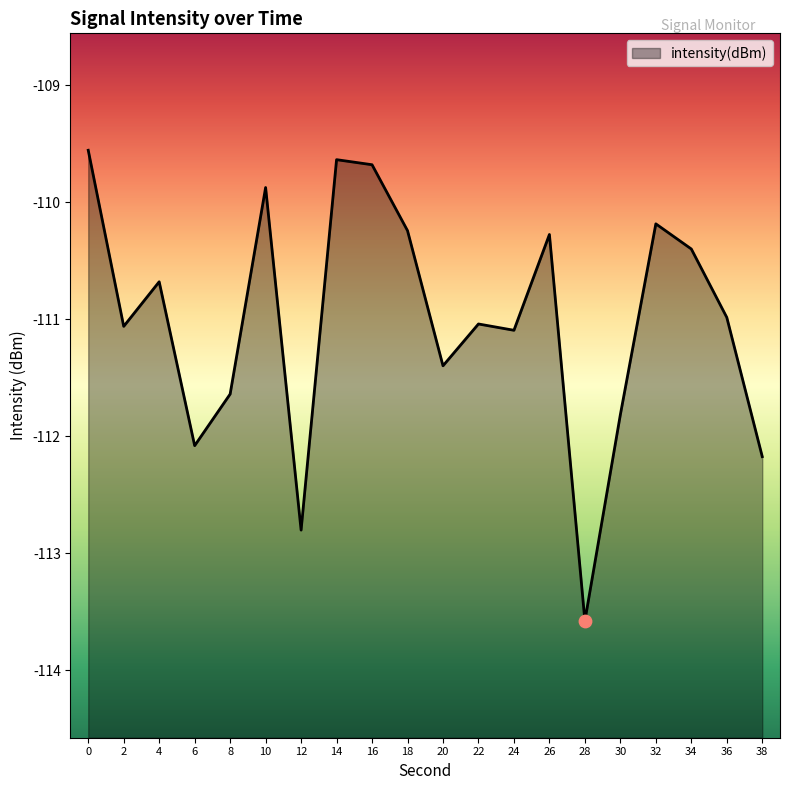

Which has a higher value, 16 or 20?

16